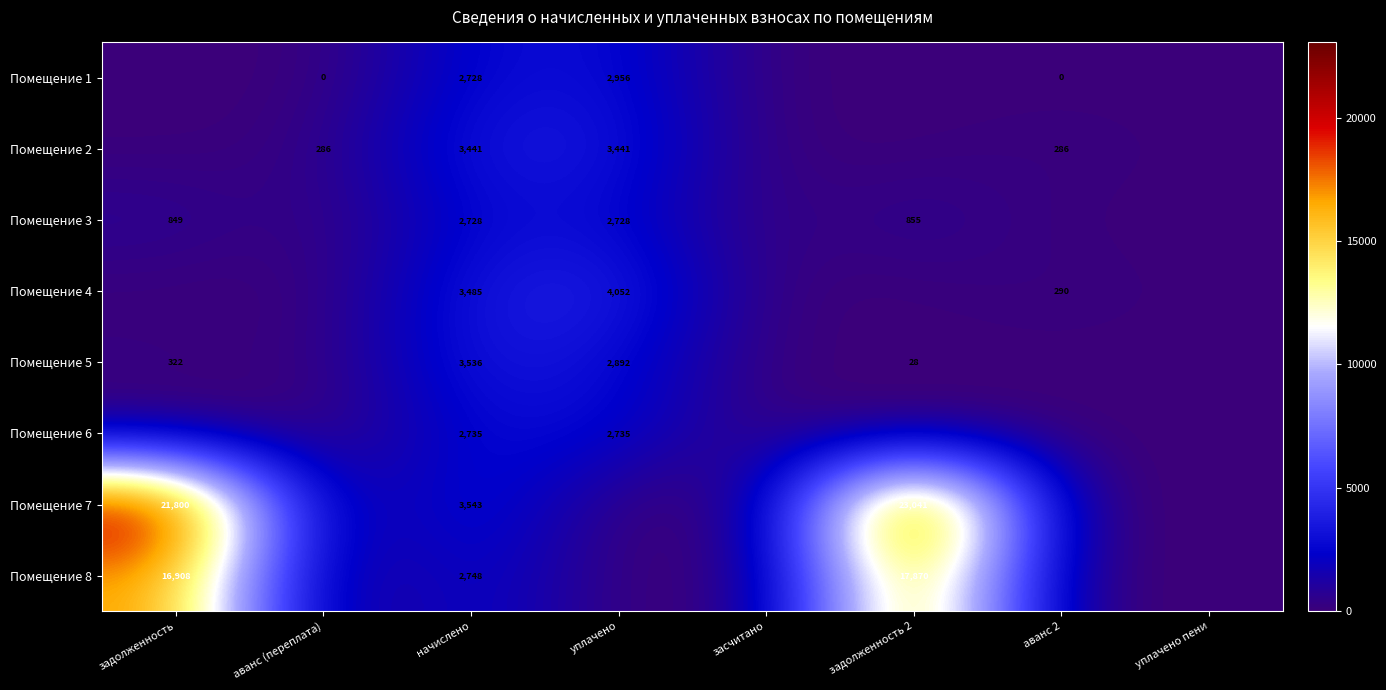

True or false: Помещение 7 has a value of 21800 at задолженность.

True